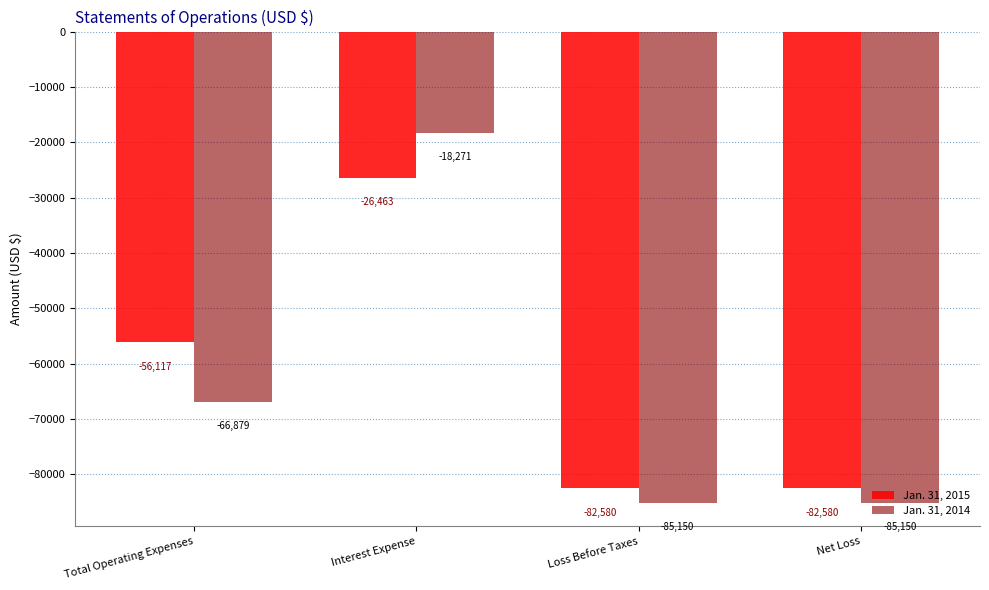

Which series has the widest spread of values?

Jan. 31, 2014